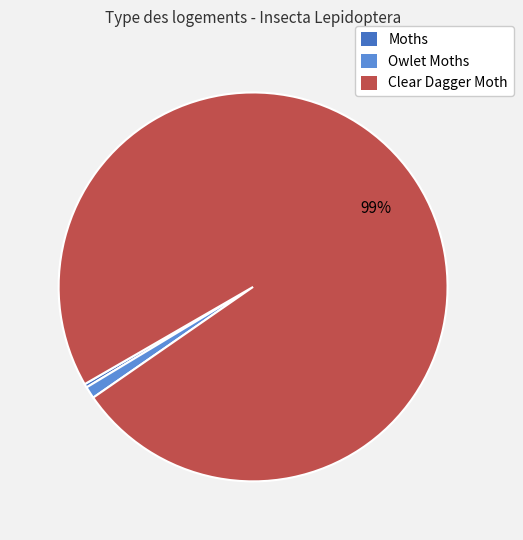

Is there any slice that represents more than half of the pie?

Yes